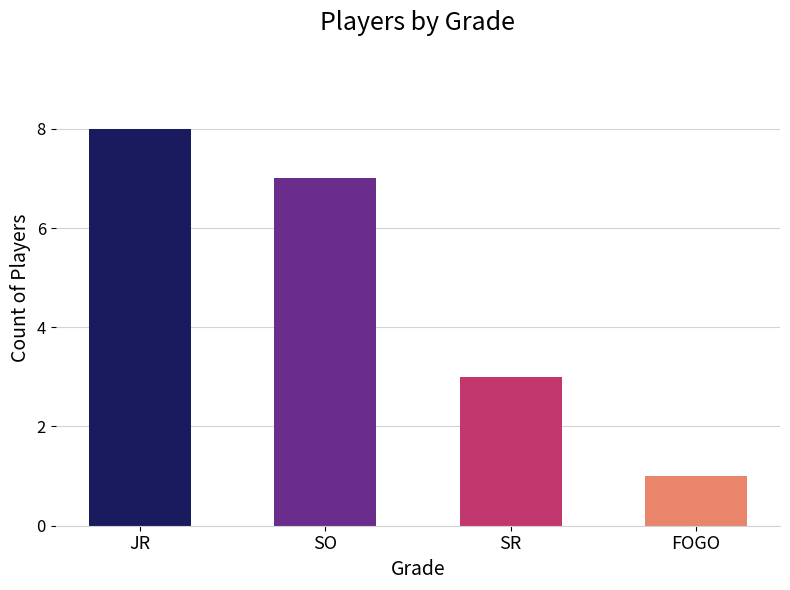

Reading right to left, transcribe all the data shown in this chart.

1	3	7	8